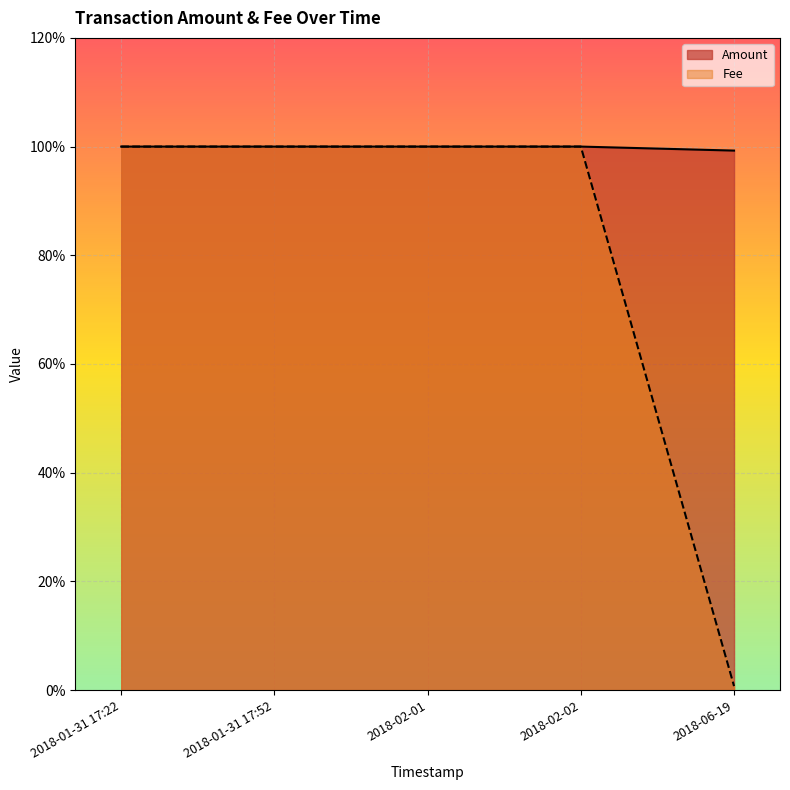

True or false: Fee and Amount intersect in this chart.

False